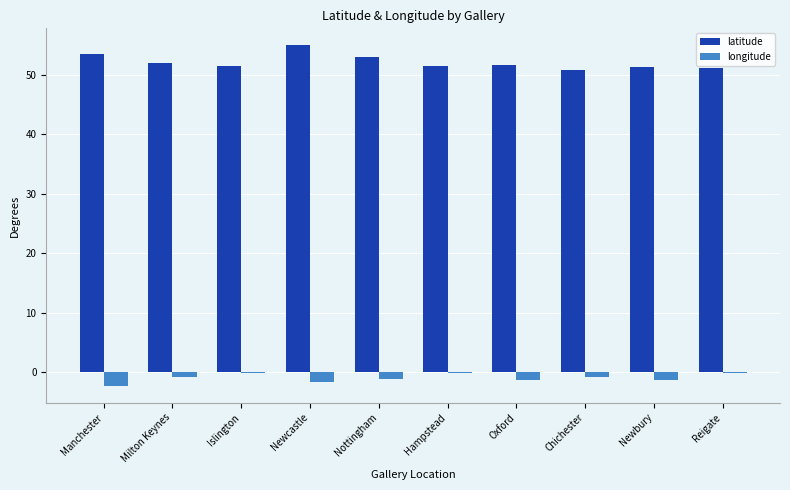

How many groups of bars are there?

10